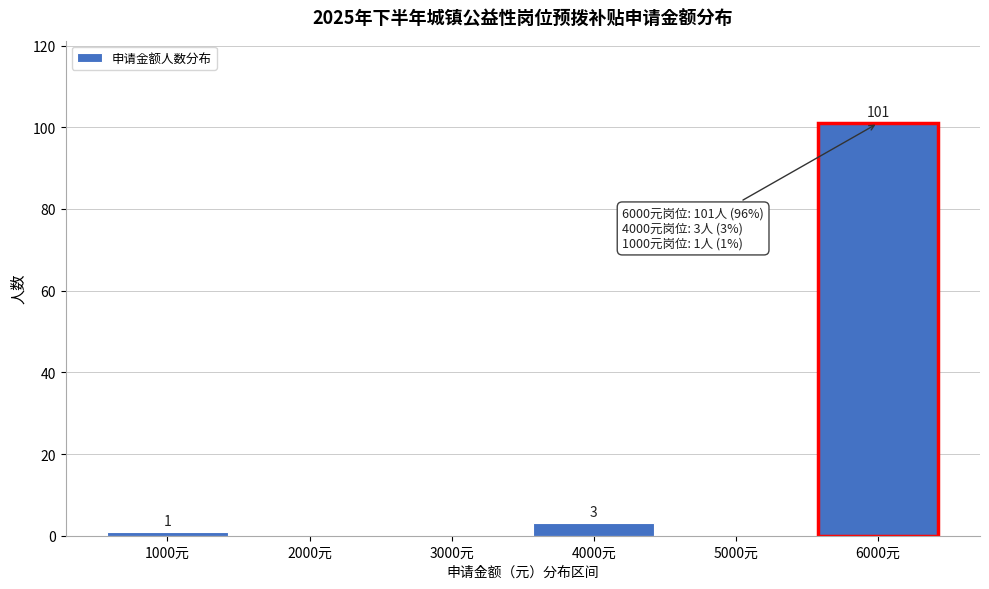

Reading left to right, extract all data points from this chart.

1000元=1	2000元=0	3000元=0	4000元=3	5000元=0	6000元=101